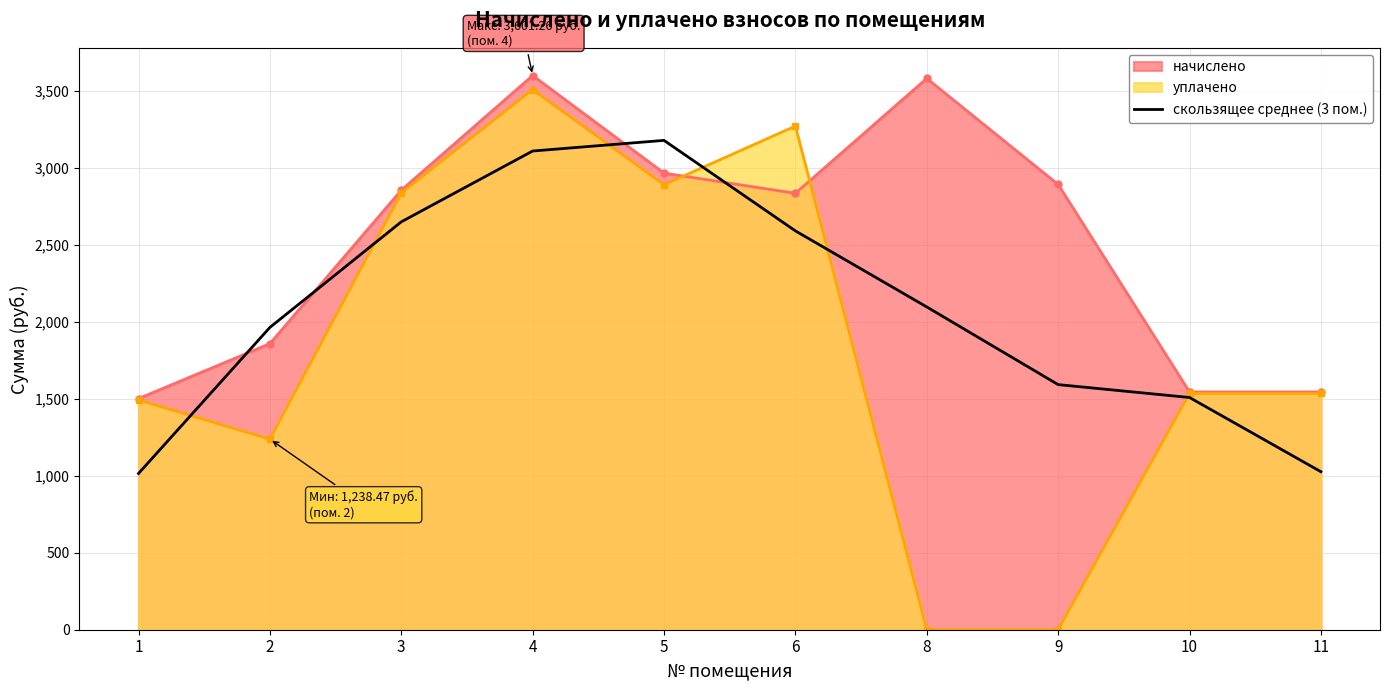

Between 11 and 2, which is larger?

2